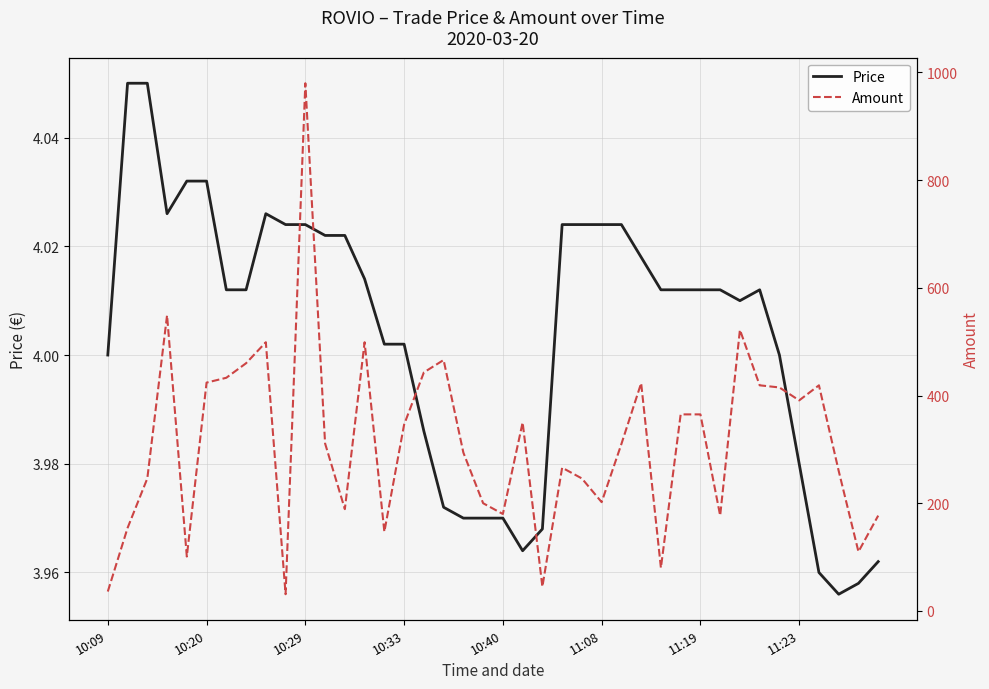

True or false: Price and Amount cross at least once.

False